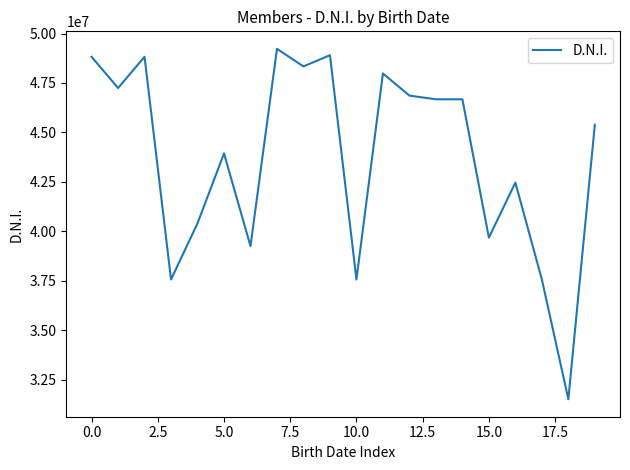

What is the smallest value displayed?

31516515